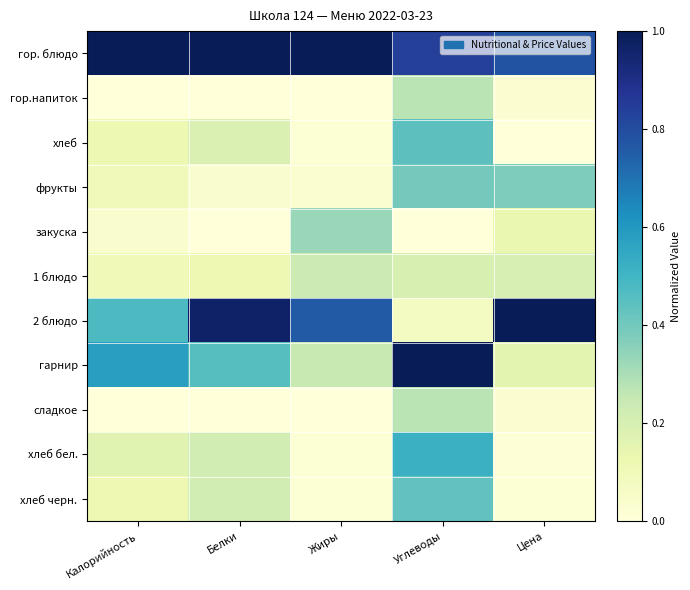

At how many categories does at least one series exceed 0?

5